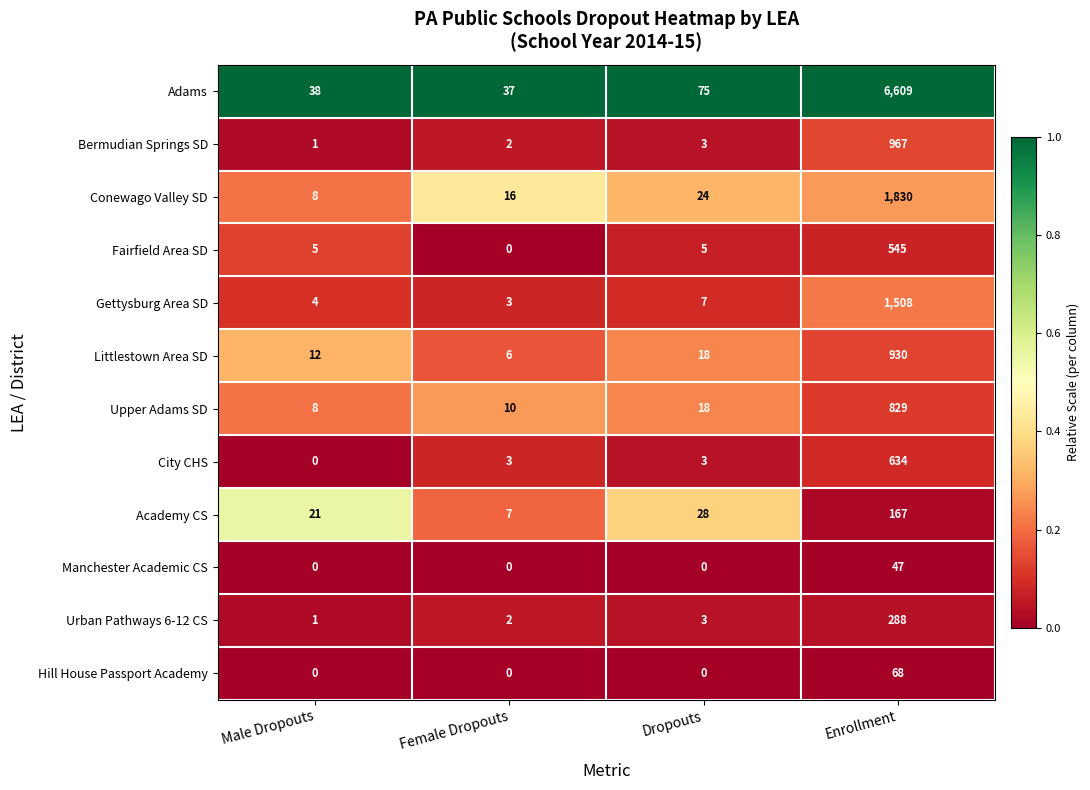

What is the sum of the Adams values at Female Dropouts and Male Dropouts?

75